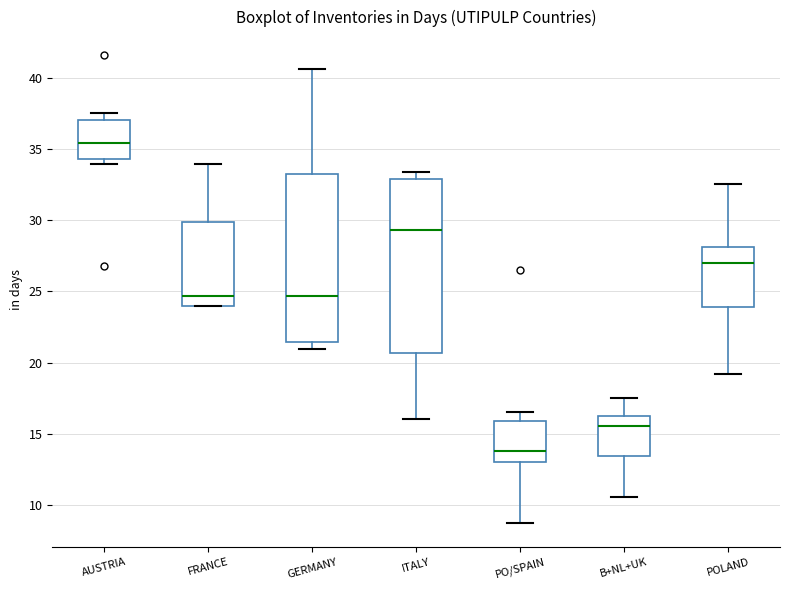

Reading left to right, transcribe this box plot: for each box, give where its median line is, the range the box spans, and where its two whiskers end, as read against the y-axis. The values are not printed on the chart, so give them approximately, as read against the axis.

AUSTRIA: median 35.5, box 34.5 to 37.0, whiskers 34.0 to 37.5
FRANCE: median 24.5, box 24.0 to 30.0, whiskers 24.0 to 34.0
GERMANY: median 24.5, box 21.5 to 33.0, whiskers 21.0 to 40.5
ITALY: median 29.5, box 20.5 to 33.0, whiskers 16.0 to 33.5
PO/SPAIN: median 14.0, box 13.0 to 16.0, whiskers 8.5 to 16.5
B+NL+UK: median 15.5, box 13.5 to 16.0, whiskers 10.5 to 17.5
POLAND: median 27.0, box 24.0 to 28.0, whiskers 19.0 to 32.5